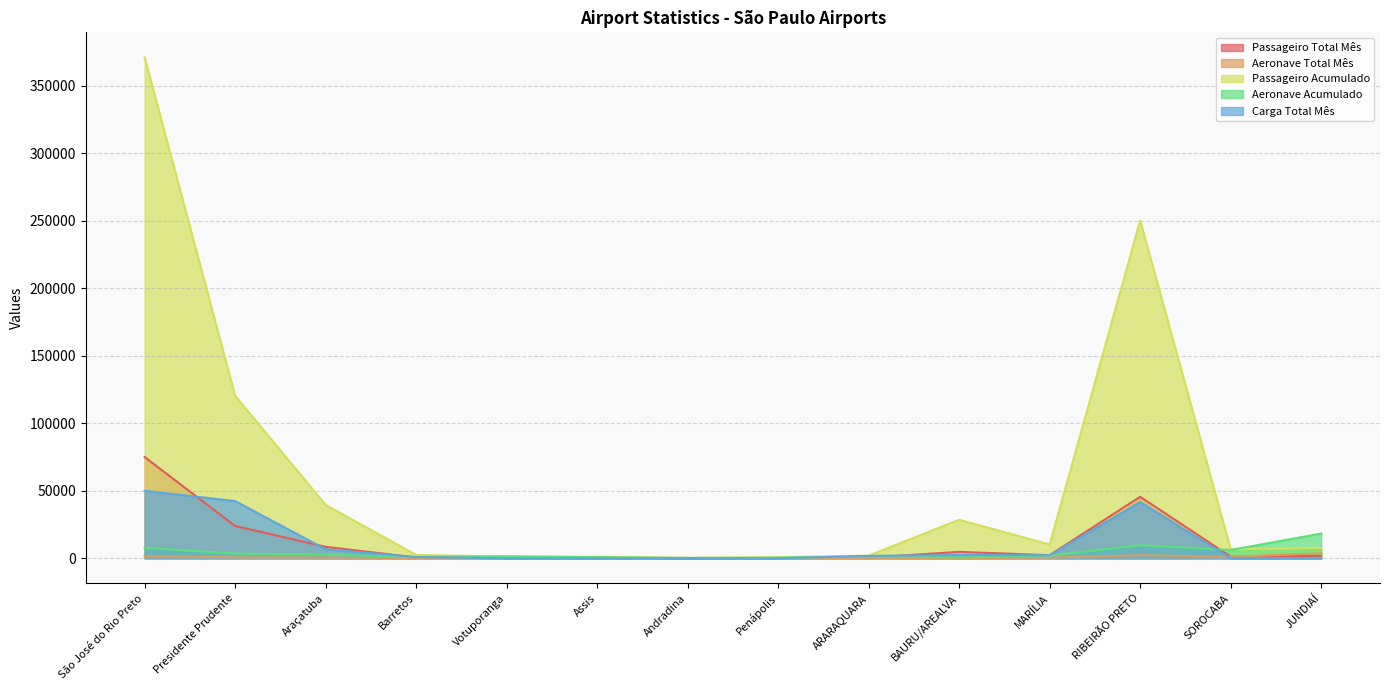

Reading left to right, list all the values displayed in this chart.

Passageiro Total Mês: São José do Rio Preto=74986	Presidente Prudente=23875	Araçatuba=8479	Barretos=561	Votuporanga=181	Assis=178	Andradina=95	Penápolis=131	ARARAQUARA=487	BAURU/AREALVA=4726	MARÍLIA=2278	RIBEIRÃO PRETO=45524	SOROCABA=1186	JUNDIAÍ=1792
Aeronave Total Mês: São José do Rio Preto=1670	Presidente Prudente=682	Araçatuba=546	Barretos=227	Votuporanga=320	Assis=114	Andradina=50	Penápolis=71	ARARAQUARA=306	BAURU/AREALVA=128	MARÍLIA=501	RIBEIRÃO PRETO=2264	SOROCABA=1085	JUNDIAÍ=3744
Passageiro Acumulado: São José do Rio Preto=370927	Presidente Prudente=120299	Araçatuba=39530	Barretos=2442	Votuporanga=1226	Assis=1007	Andradina=411	Penápolis=785	ARARAQUARA=1970	BAURU/AREALVA=28523	MARÍLIA=10160	RIBEIRÃO PRETO=250133	SOROCABA=6659	JUNDIAÍ=7650
Aeronave Acumulado: São José do Rio Preto=7811	Presidente Prudente=3457	Araçatuba=2693	Barretos=1008	Votuporanga=1469	Assis=792	Andradina=195	Penápolis=387	ARARAQUARA=1361	BAURU/AREALVA=652	MARÍLIA=1983	RIBEIRÃO PRETO=9685	SOROCABA=6118	JUNDIAÍ=18278
Carga Total Mês: São José do Rio Preto=49990	Presidente Prudente=42333	Araçatuba=6676	Barretos=871	Votuporanga=0	Assis=0	Andradina=0	Penápolis=0	ARARAQUARA=1767	BAURU/AREALVA=2393	MARÍLIA=2204	RIBEIRÃO PRETO=41632	SOROCABA=0	JUNDIAÍ=0